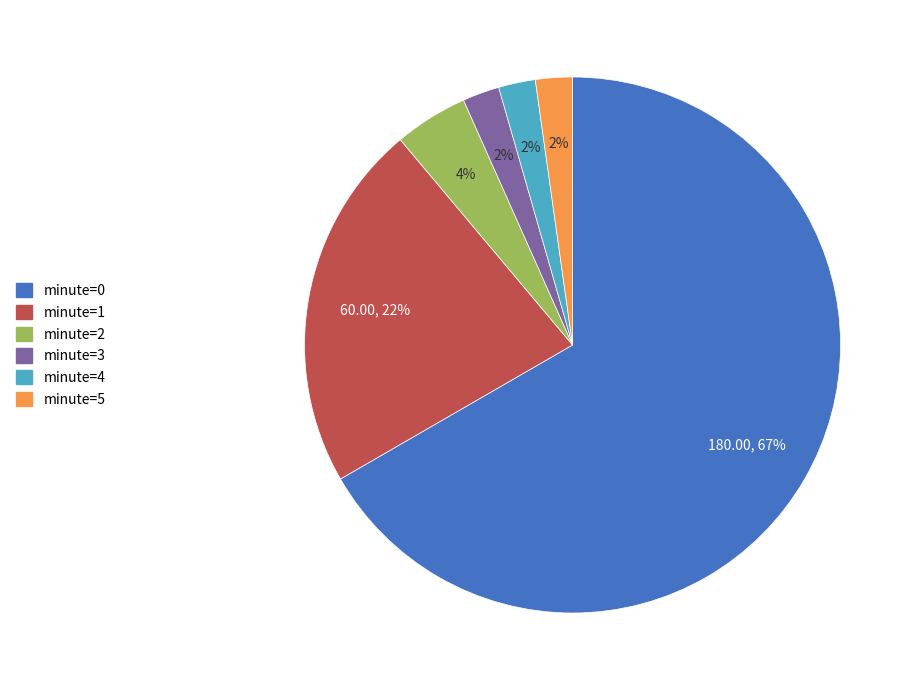

Combined, do minute=1 and minute=5 account for over 50%?

No